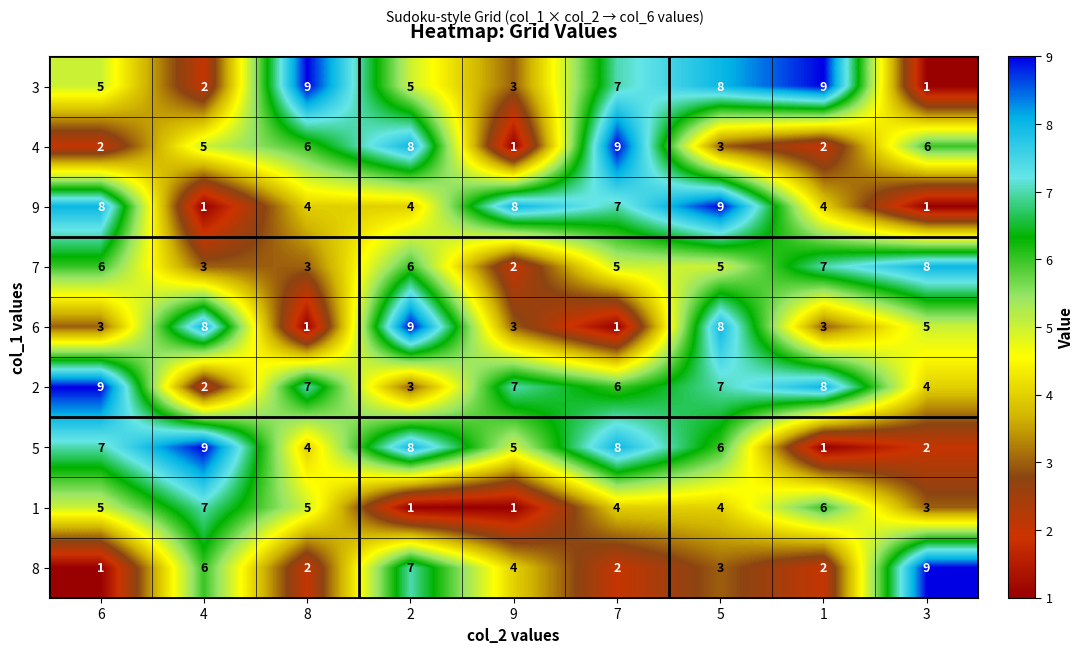

What is the total value across all series at 9?

34